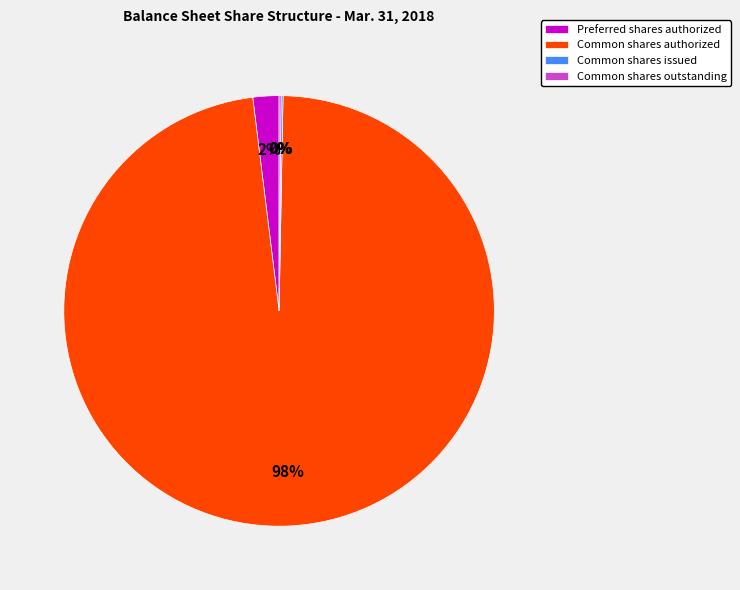

To the nearest percent, what is the difference between the largest and smallest slice percentages?

98%